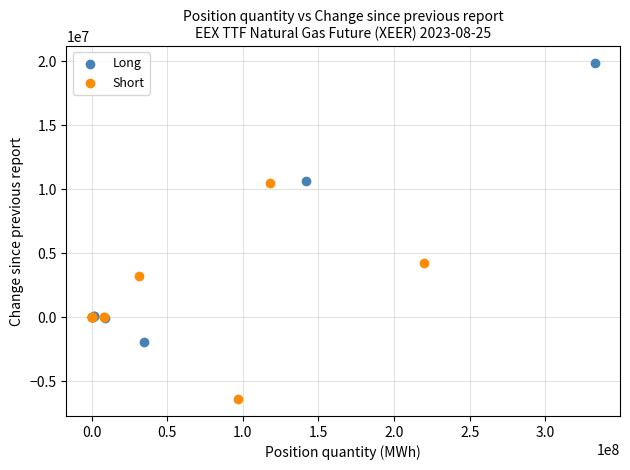

Which series contains the highest Y value?

Long